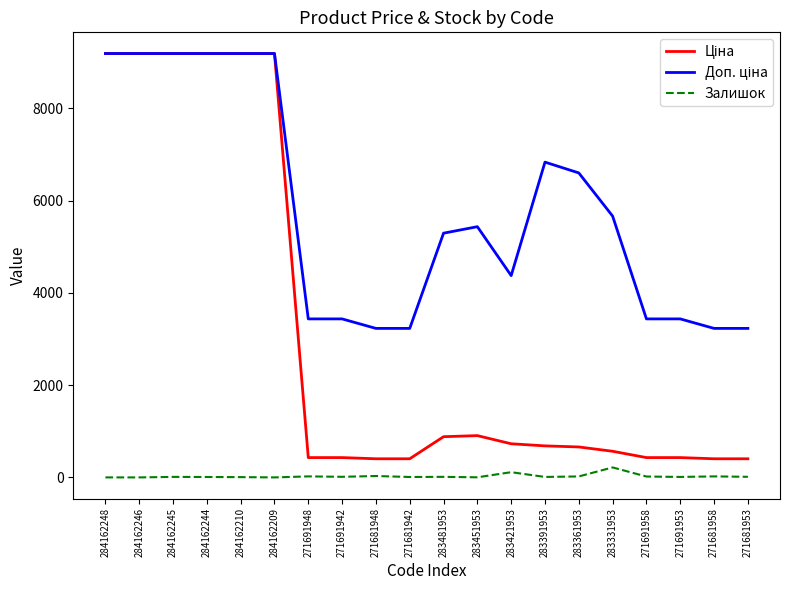

True or false: Залишок has a value of 21.0 at 283361953.

True